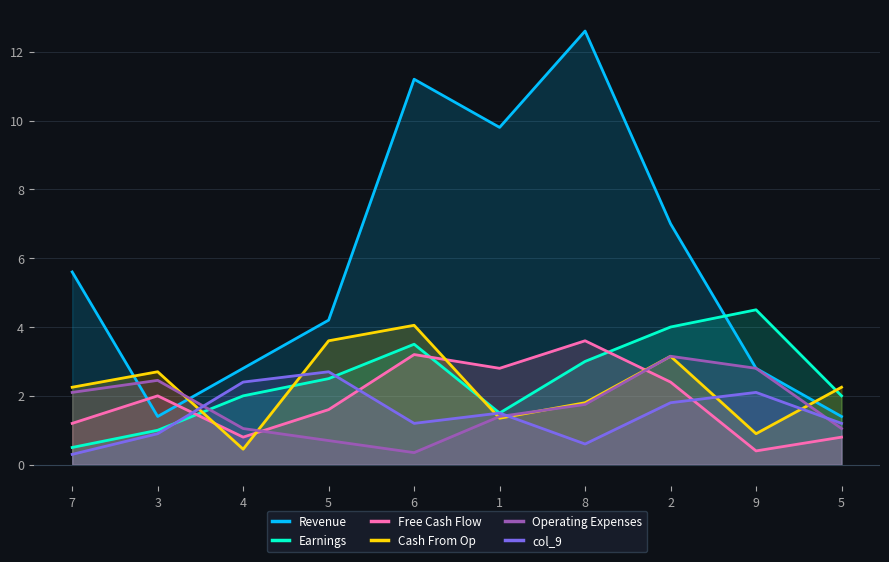

What are all the series names shown in the legend?

Revenue, Earnings, Free Cash Flow, Cash From Op, Operating Expenses, col_9